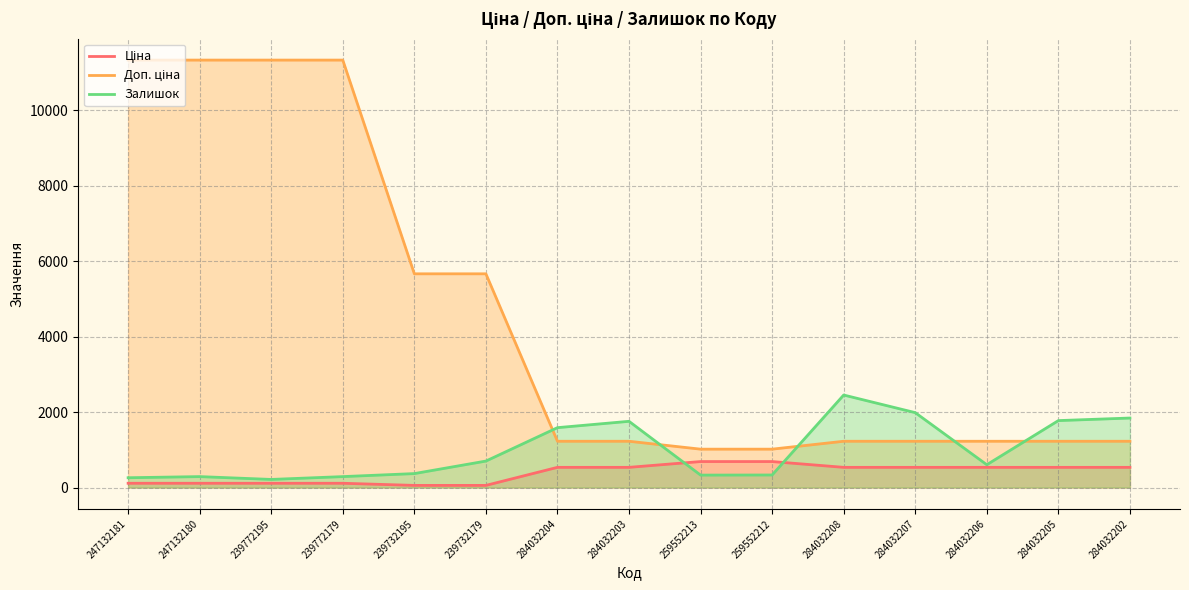

Rank the categories by Доп. ціна value from highest to lowest.

247132181, 247132180, 239772195, 239772179, 239732195, 239732179, 284032204, 284032203, 284032208, 284032207, 284032206, 284032205, 284032202, 259552213, 259552212